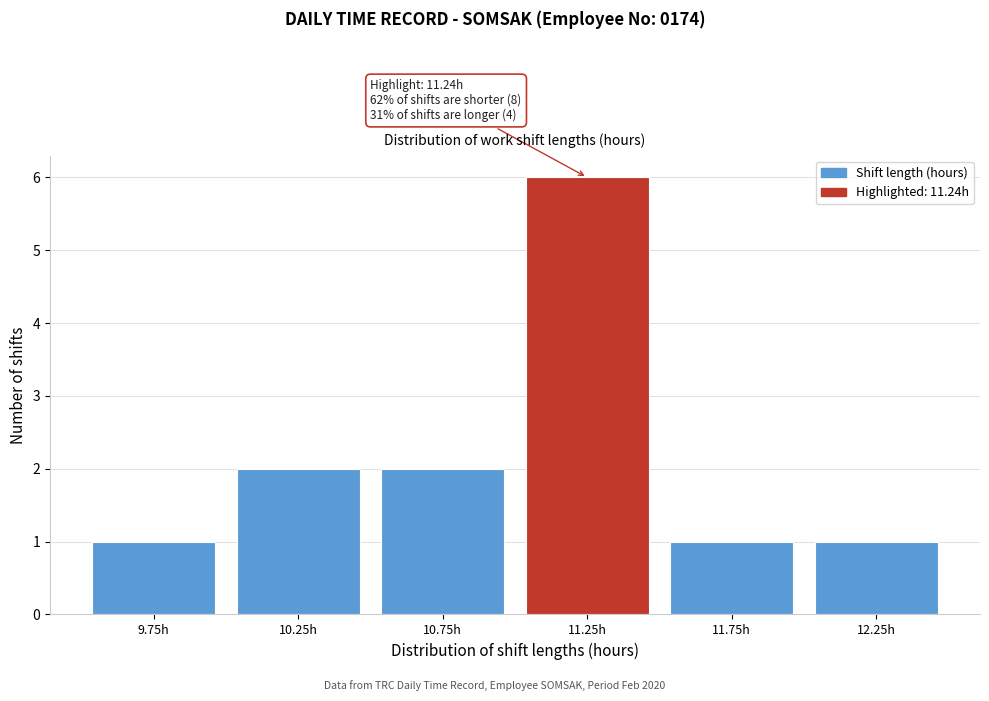

Reading left to right, list all the values displayed in this chart.

9.75h=1	10.25h=2	10.75h=2	11.25h=6	11.75h=1	12.25h=1